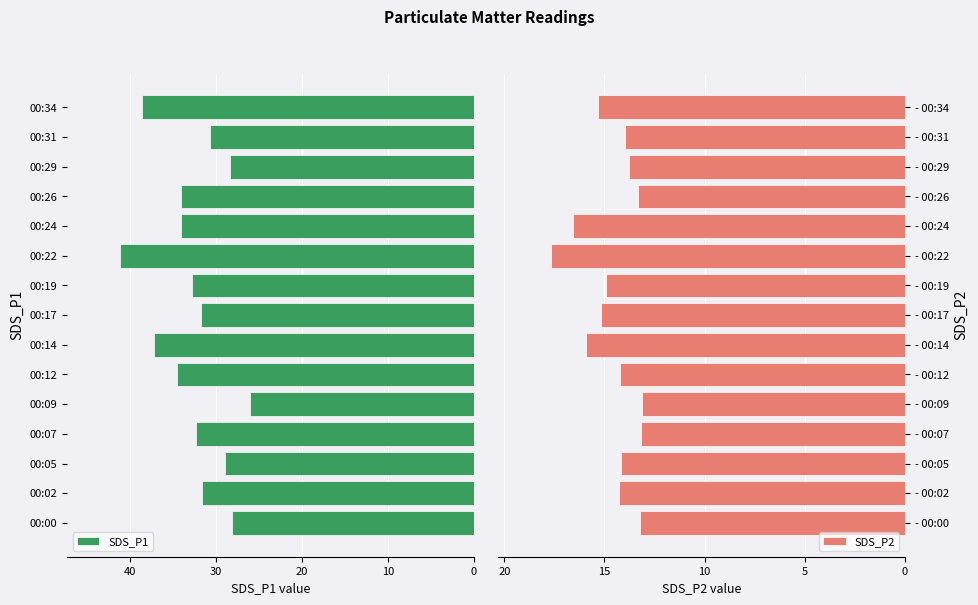

Which series has the largest range (max minus min)?

SDS_P1